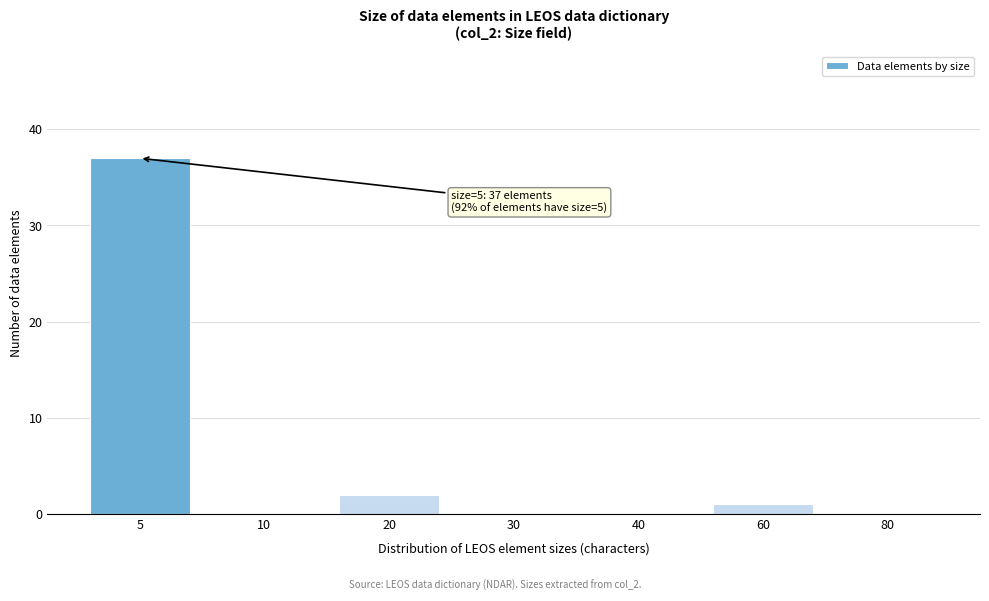

Reading left to right, extract all data points from this chart.

5=37	10=0	20=2	30=0	40=0	60=1	80=0